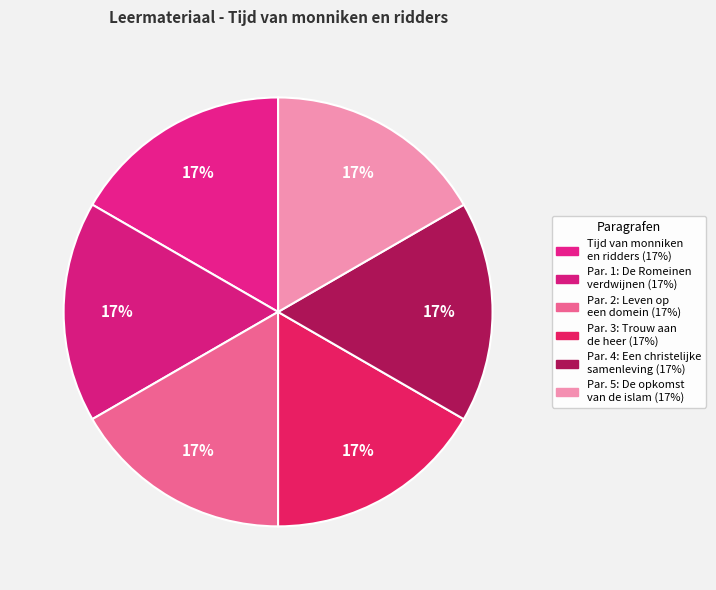

How many slices are in this pie chart?

6